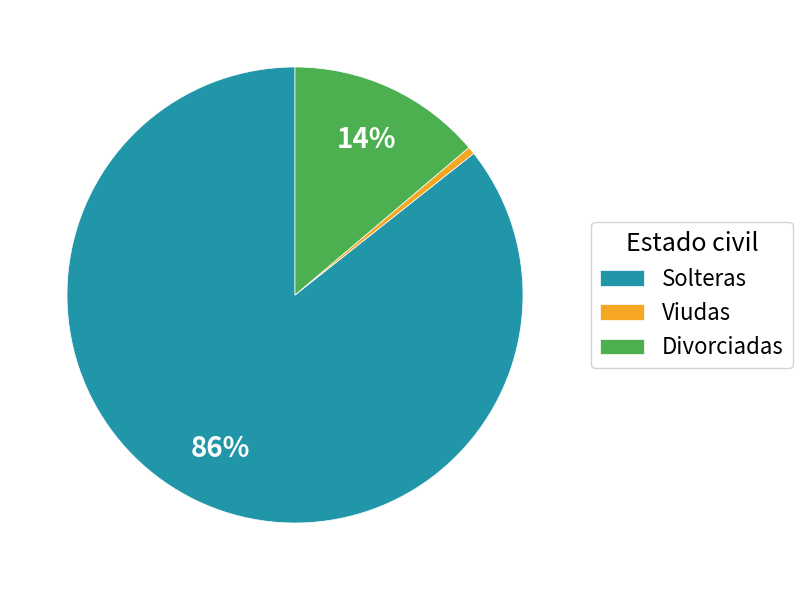

Is there any slice that represents more than half of the pie?

Yes